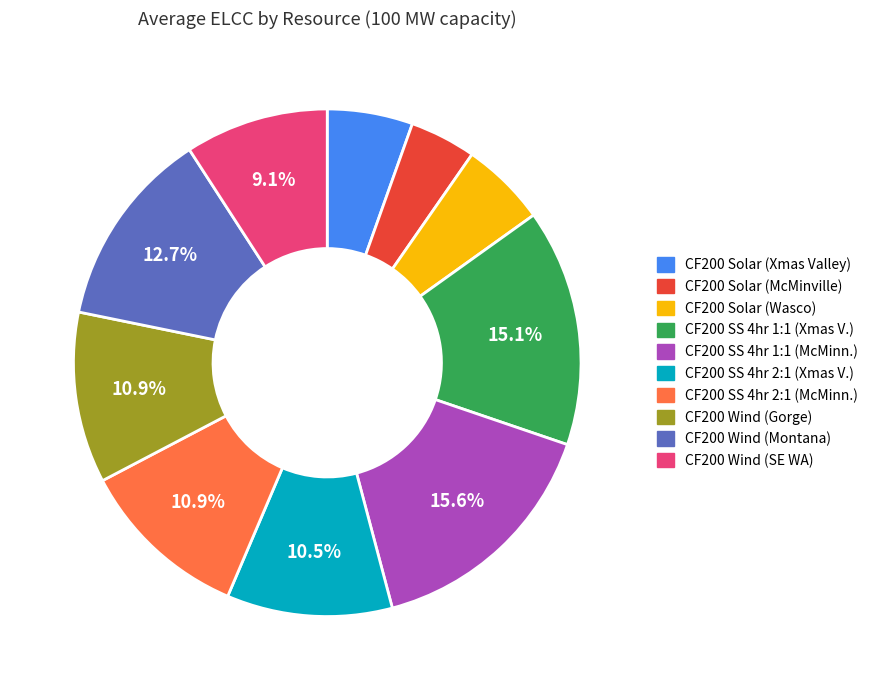

Which slice is the smallest?

CF200 Solar (McMinville)